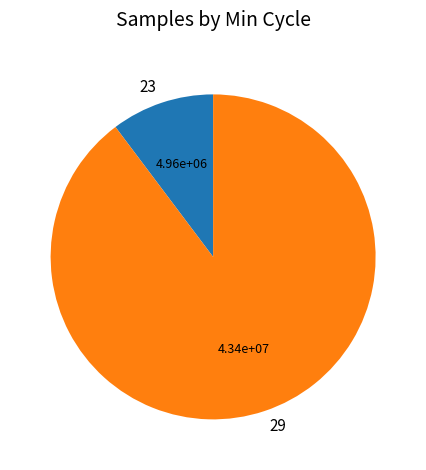

Do 29 and 23 together represent more than half of the pie?

Yes